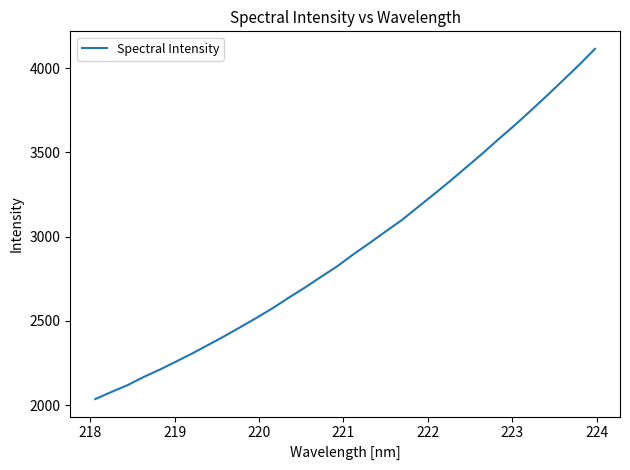

What is the greatest value displayed?

4113.7